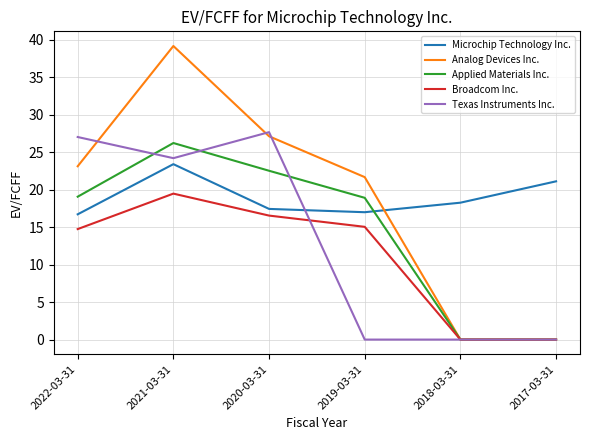

What is the difference between the maximum and second lowest values in the Texas Instruments Inc. series?

27.7